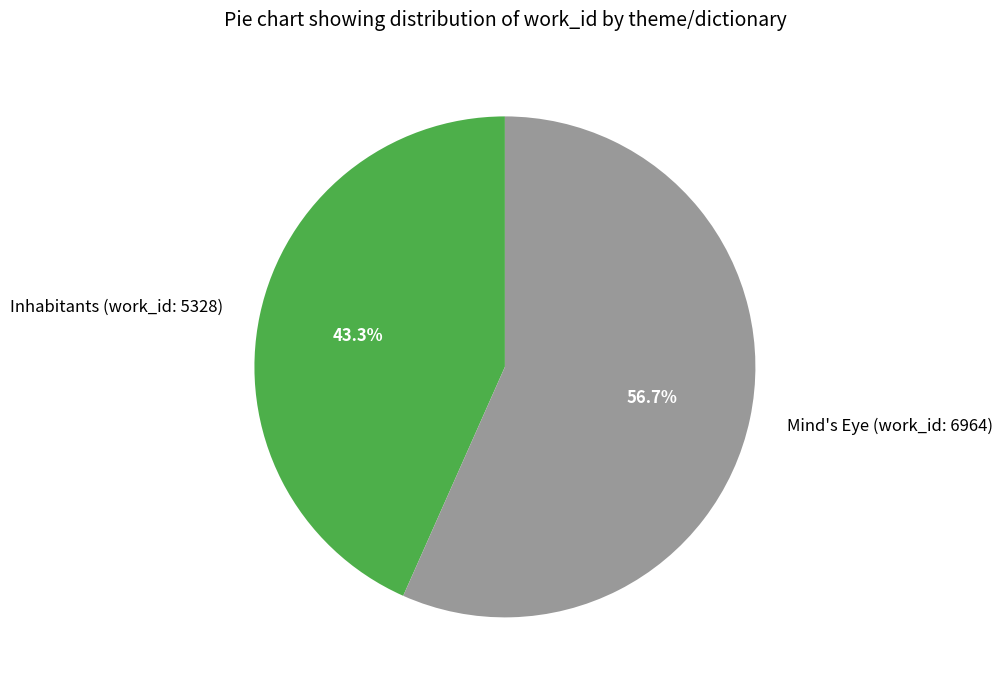

Between Inhabitants (work_id: 5328) and Mind's Eye (work_id: 6964), which is larger?

Mind's Eye (work_id: 6964)